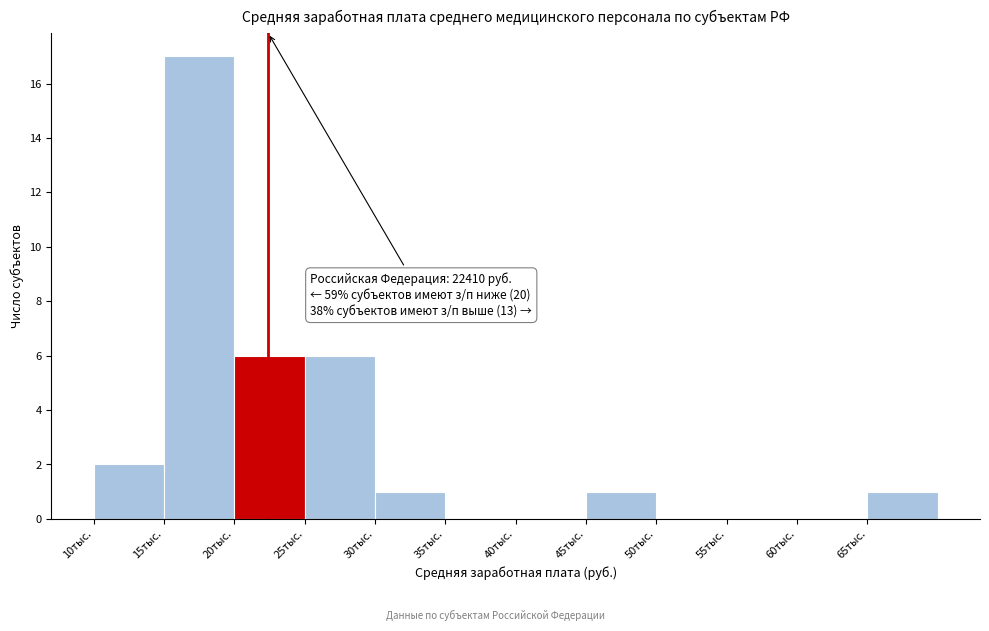

Reading left to right, transcribe all the data shown in this chart.

10тыс.=2	15тыс.=17	20тыс.=6	25тыс.=6	30тыс.=1	35тыс.=0	40тыс.=0	45тыс.=1	50тыс.=0	55тыс.=0	60тыс.=0	65тыс.=1